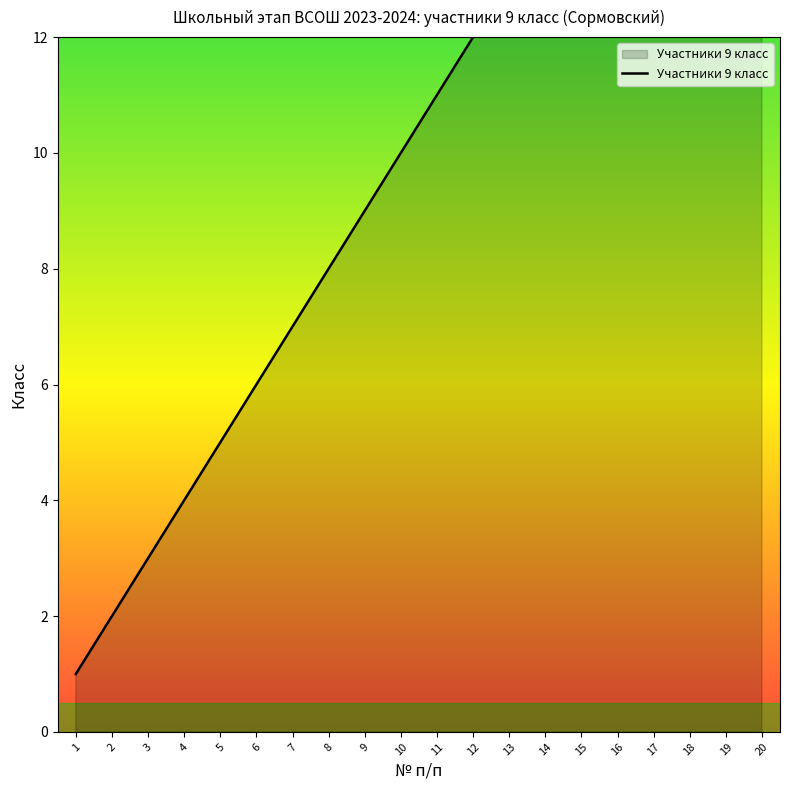

What is the ratio of the value at 1 to the value at 15?

0.1